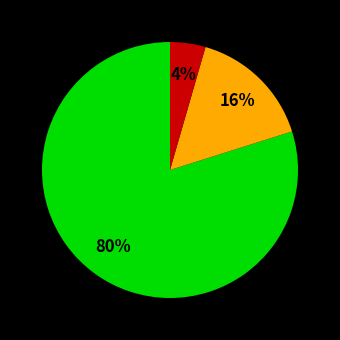

To the nearest percent, what is the average slice percentage?

33%